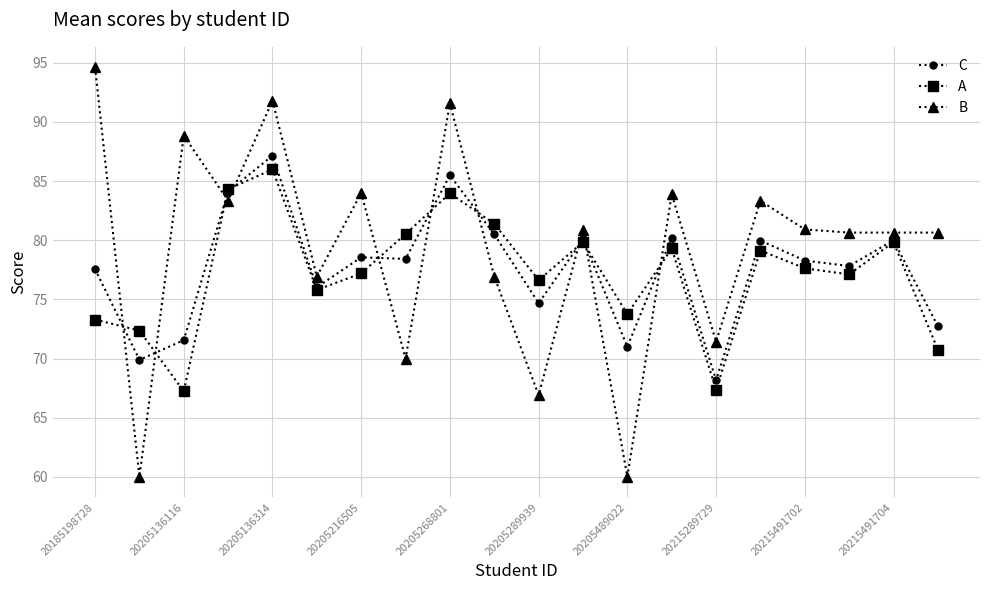

Which series has the largest total across all categories?

B